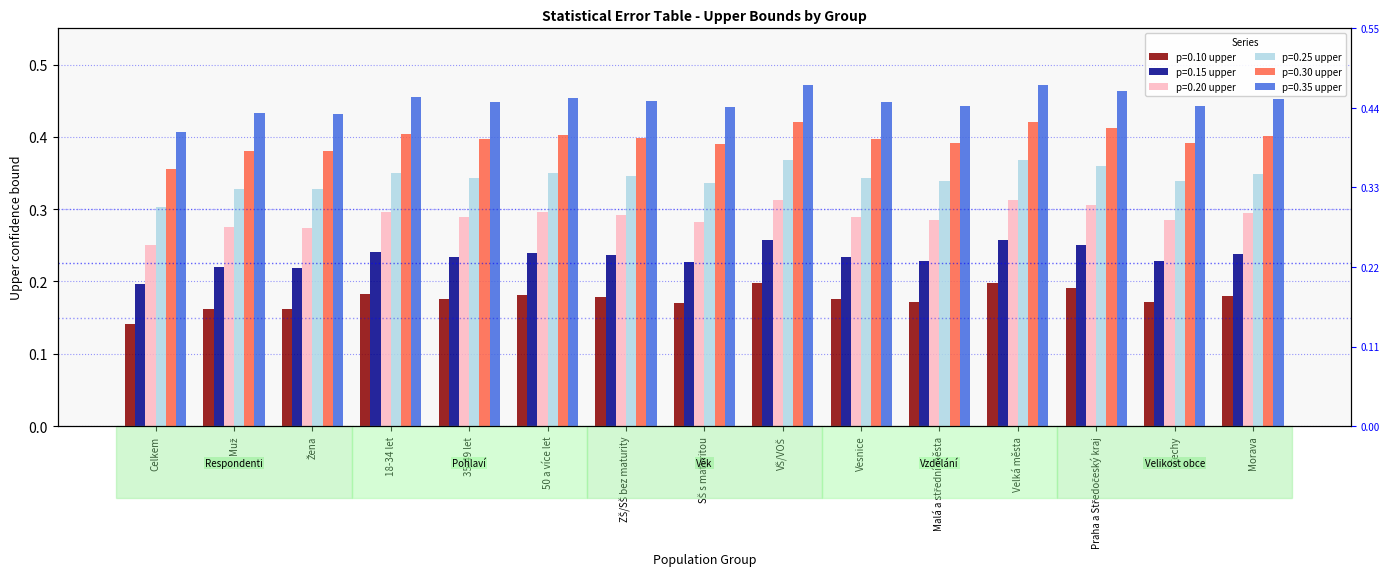

List the series in order of their overall mean, lowest first.

p=0.10 upper, p=0.15 upper, p=0.20 upper, p=0.25 upper, p=0.30 upper, p=0.35 upper